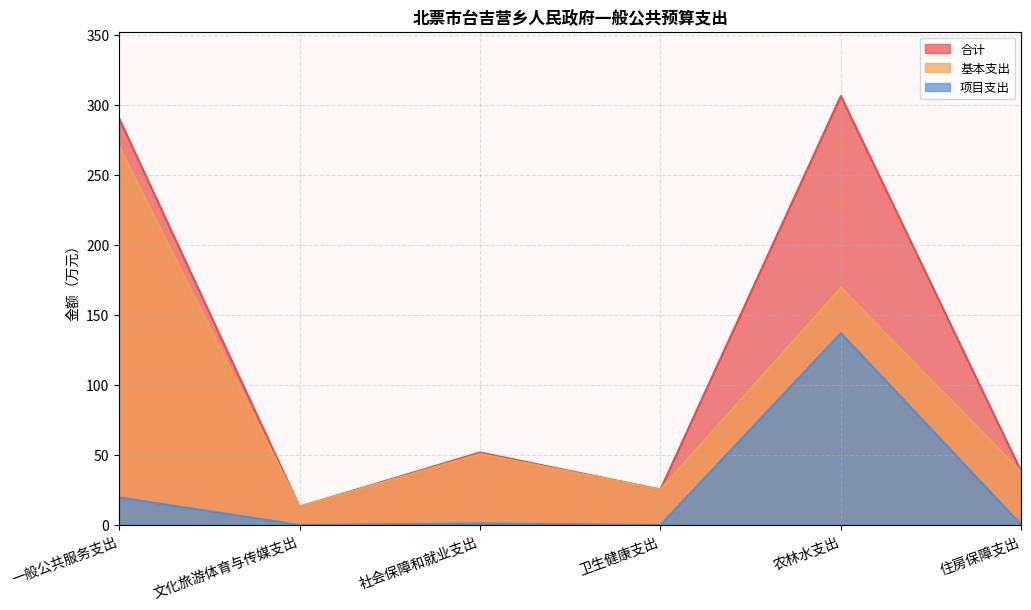

What is the average value of the 合计 series?

120.8